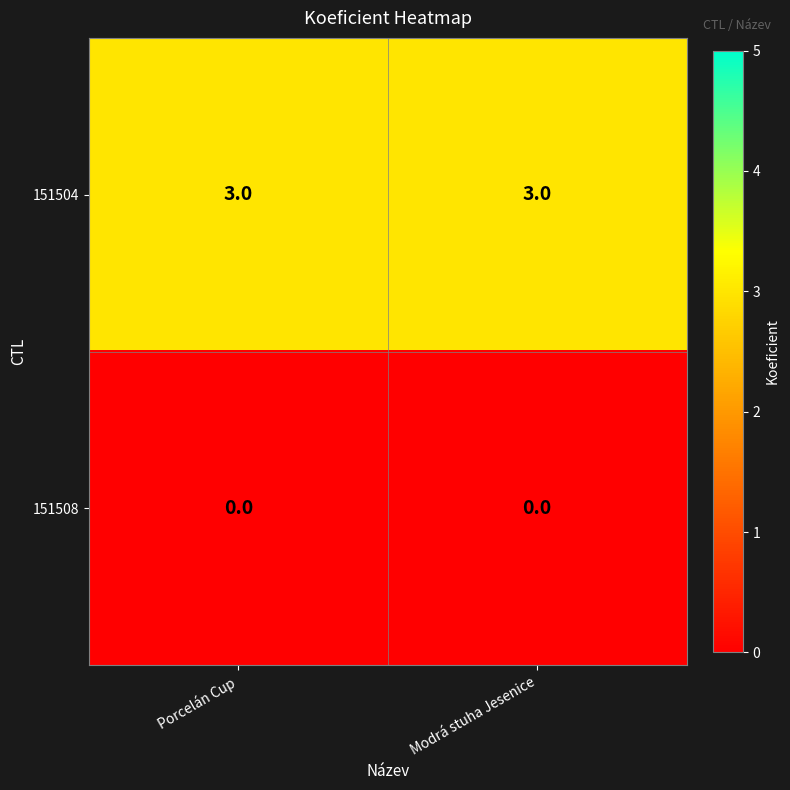

What is the maximum value shown in the chart?

3